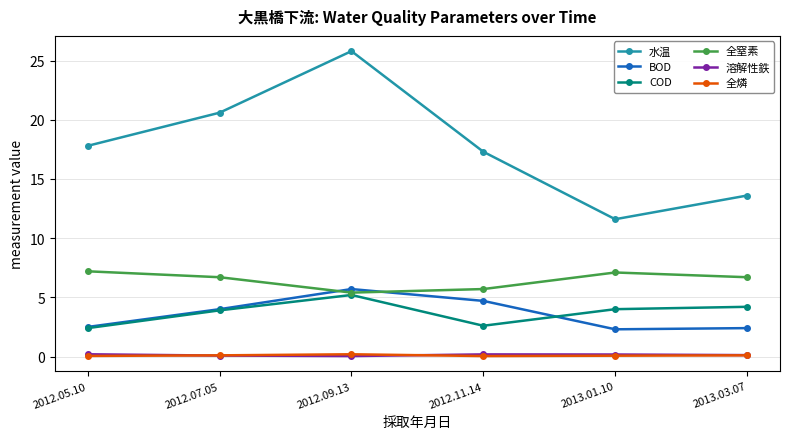

Which category has the highest value in the BOD series?

2012.09.13